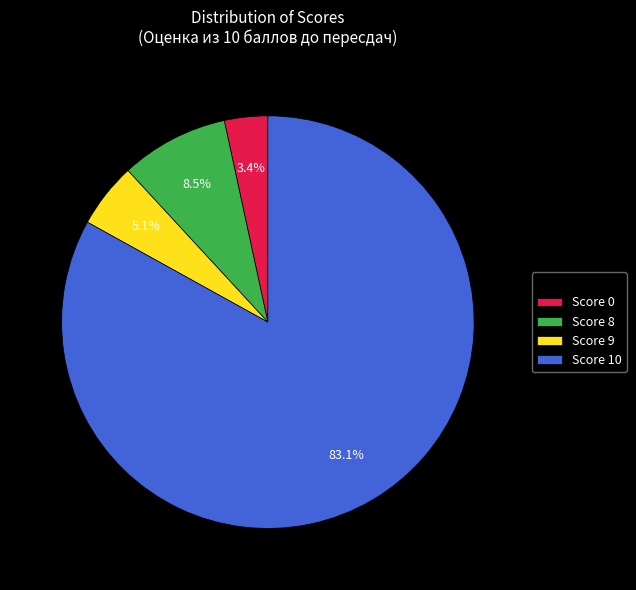

How many slices are in this pie chart?

4